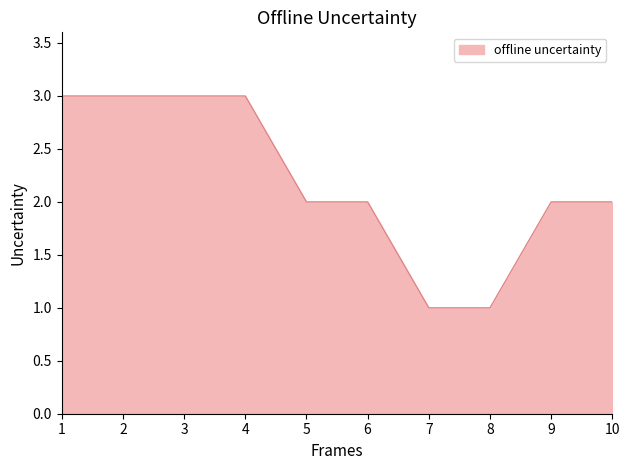

Does the chart have visible grid lines?

No